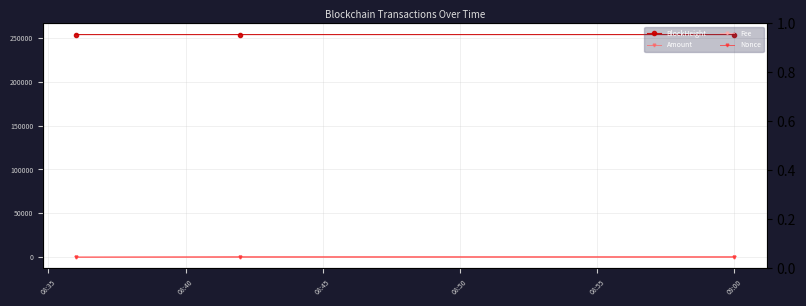

Which has a higher value, 08:40 or 08:45?

08:40